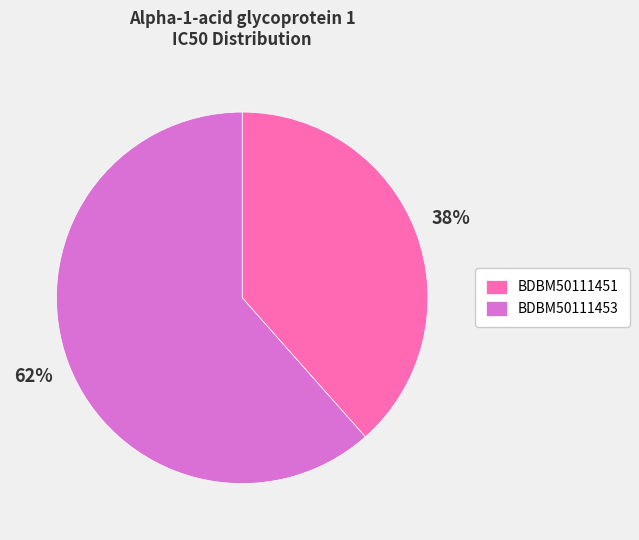

Which has a higher value, BDBM50111453 or BDBM50111451?

BDBM50111453